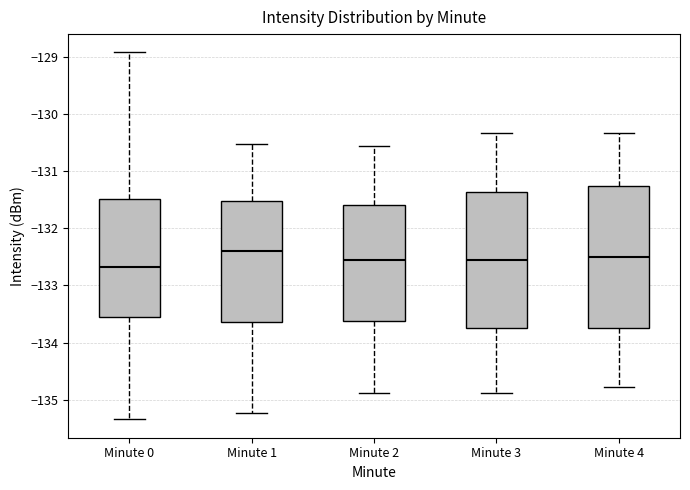

Reading left to right, read every box against the y-axis: the position of its median line, the range the box covers, and the ends of its whiskers. The values are not printed on the chart, so give them approximately, as read against the axis.

Minute 0: median -132.7, box -133.6 to -131.5, whiskers -135.3 to -128.9
Minute 1: median -132.4, box -133.6 to -131.5, whiskers -135.2 to -130.5
Minute 2: median -132.6, box -133.6 to -131.6, whiskers -134.9 to -130.6
Minute 3: median -132.6, box -133.8 to -131.4, whiskers -134.9 to -130.3
Minute 4: median -132.5, box -133.8 to -131.3, whiskers -134.8 to -130.3